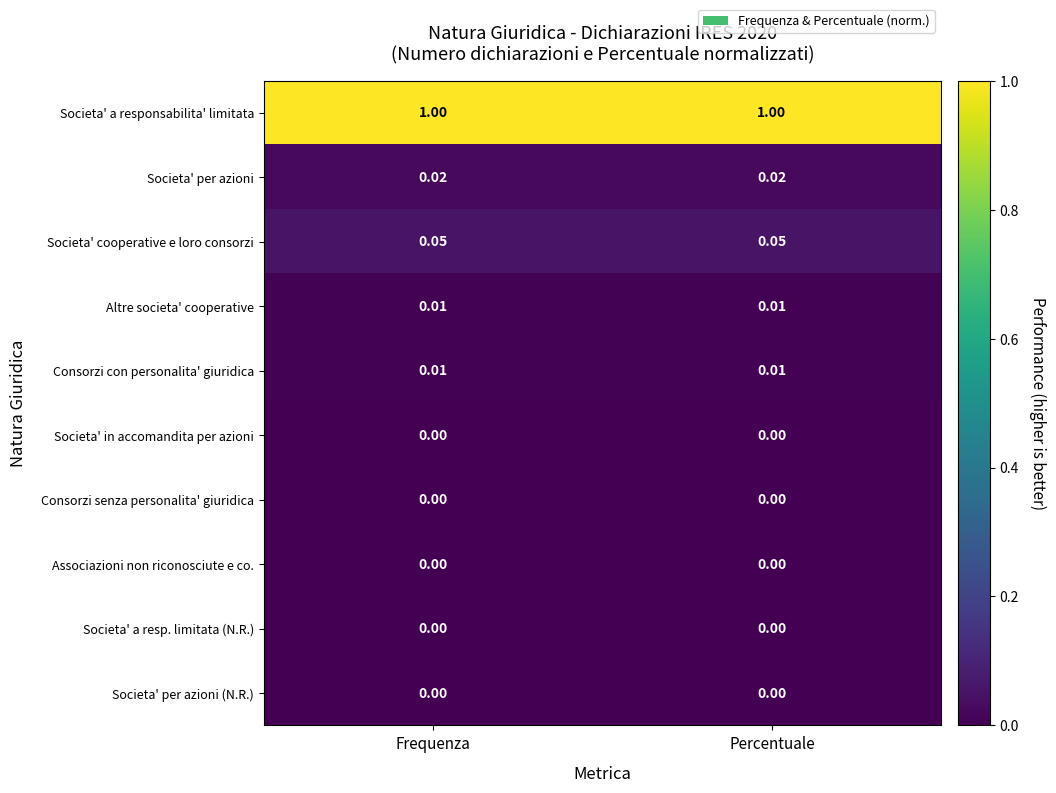

Which series has the largest total across all categories?

Societa' a responsabilita' limitata